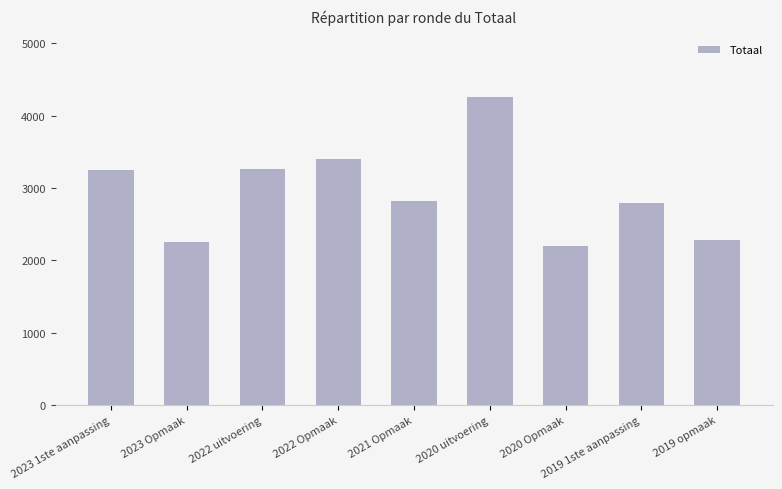

At which category does the chart reach its peak across all series?

2020 uitvoering